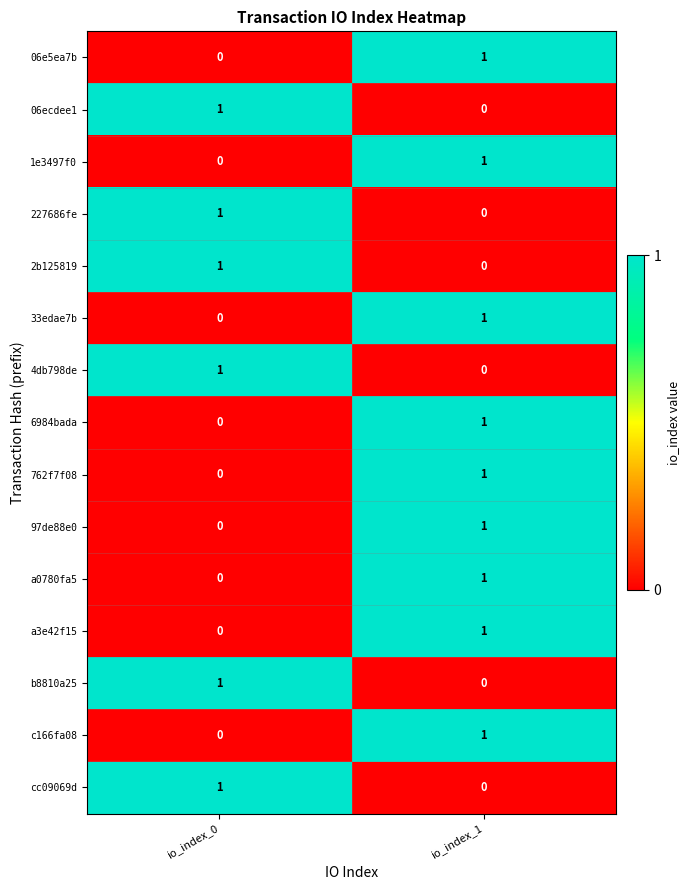

The 97de88e0 series shows 1 at io_index_1. True or false?

True